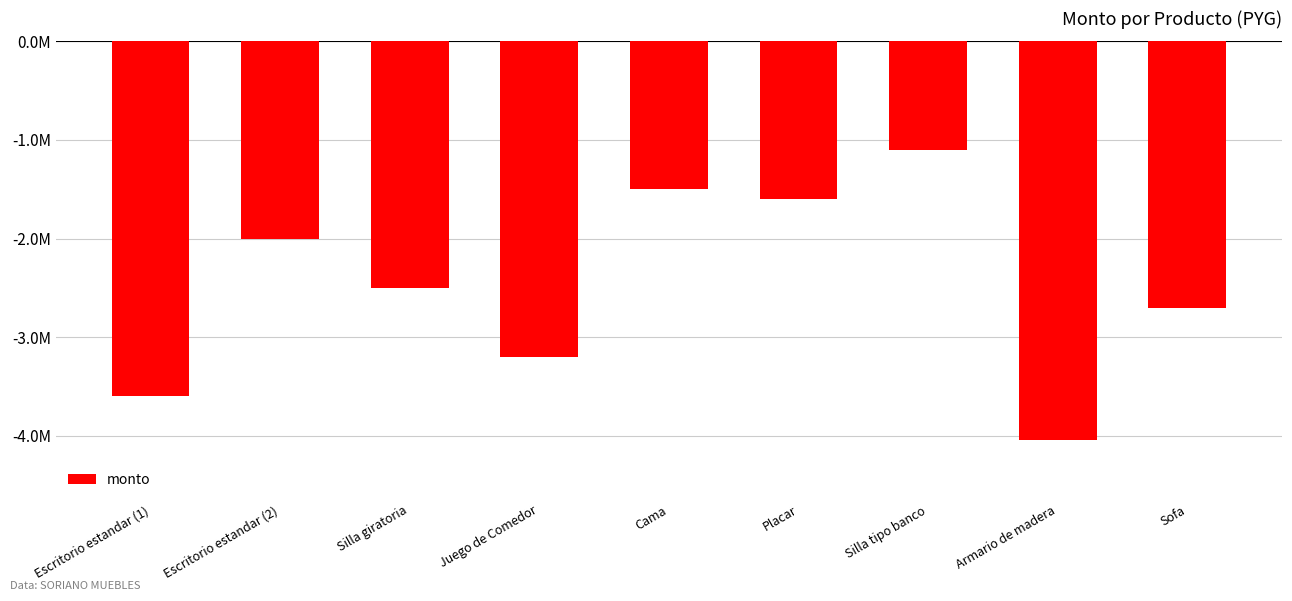

Between Silla tipo banco and Cama, which is larger?

Silla tipo banco